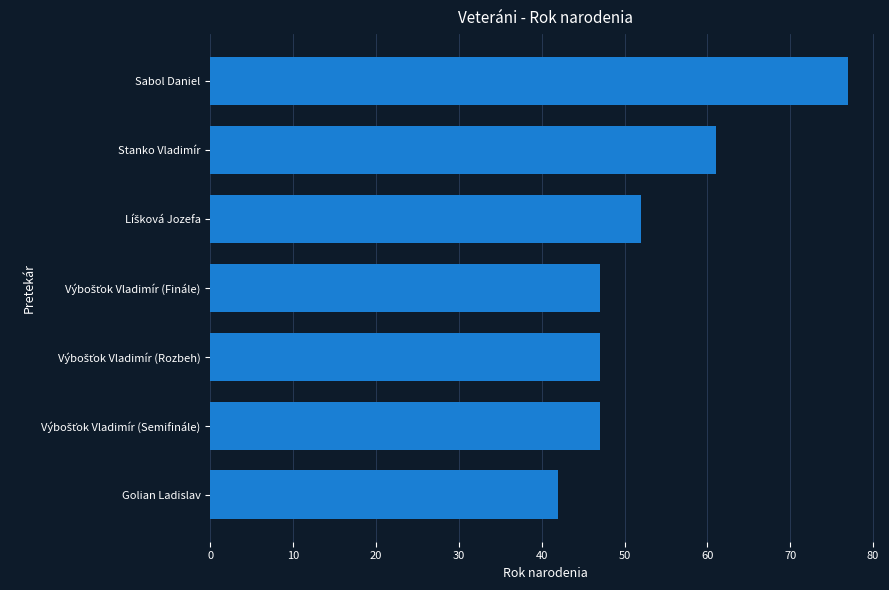

At which label is the value closest to 59?

Stanko Vladimír